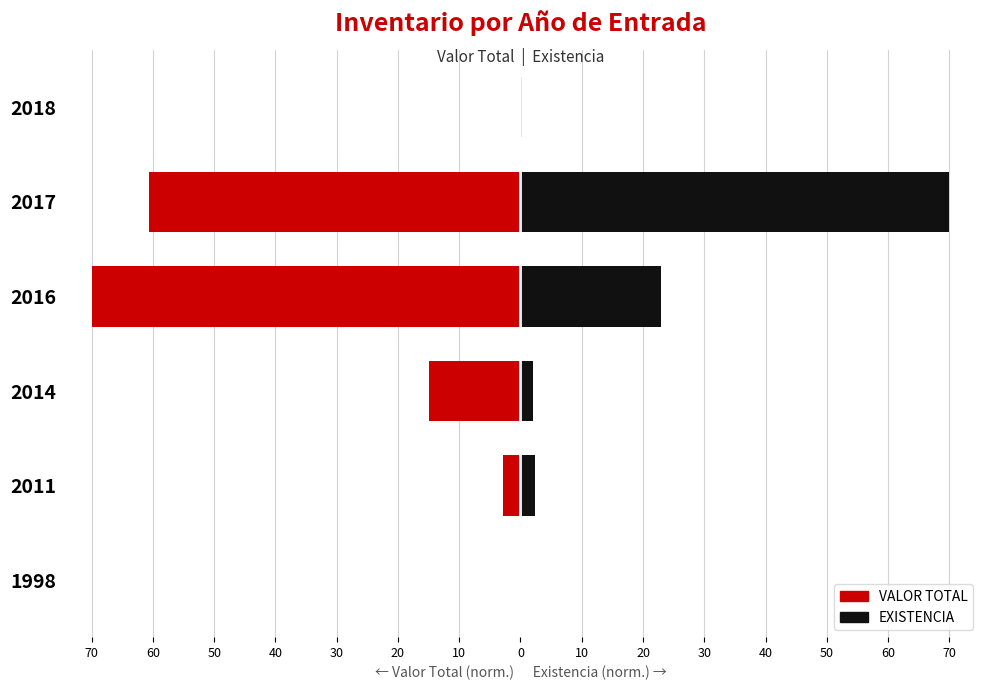

What is the difference between the maximum and minimum values in the VALOR TOTAL series?

70.0